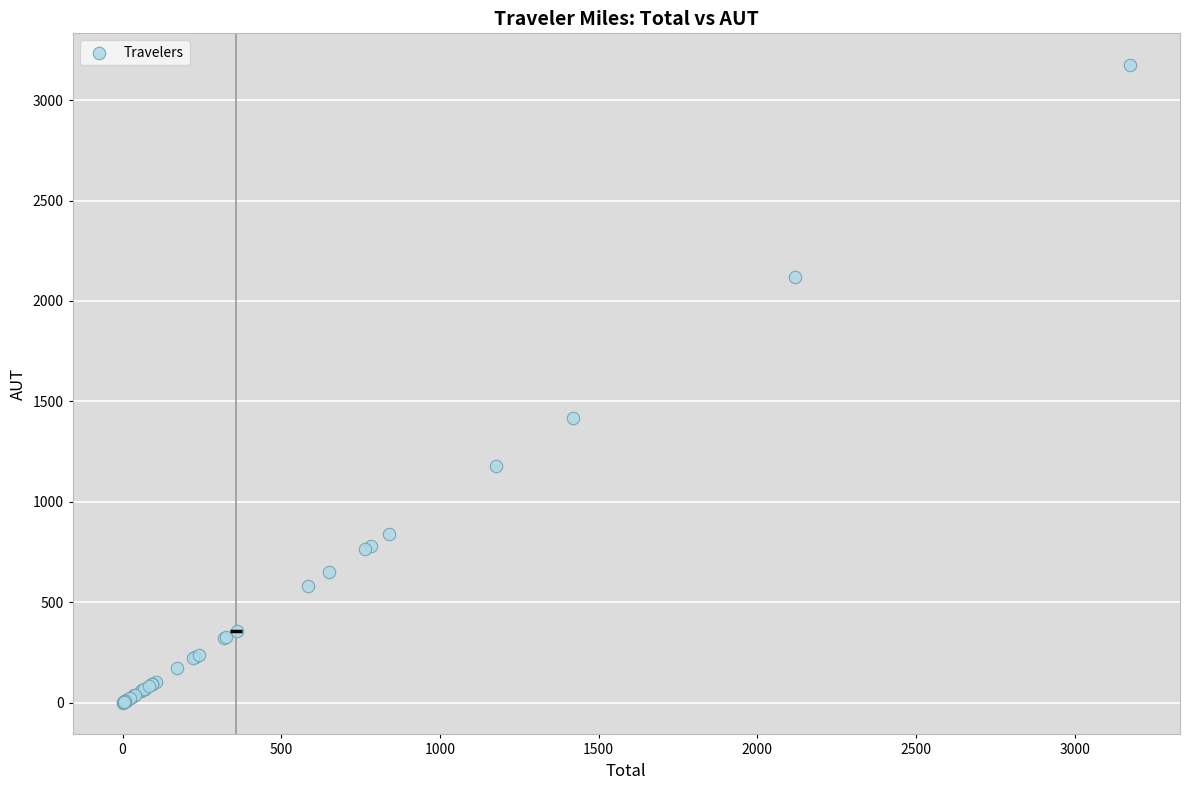

What Y value in the scatter plot is closest to 1587?

1417.8